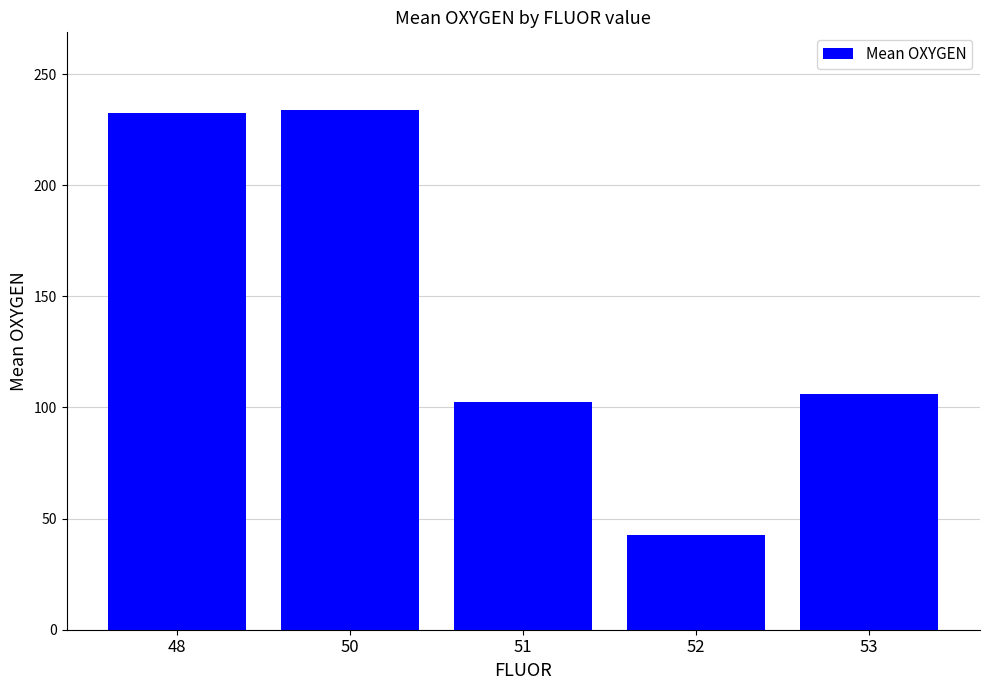

What is the greatest value displayed?

233.7